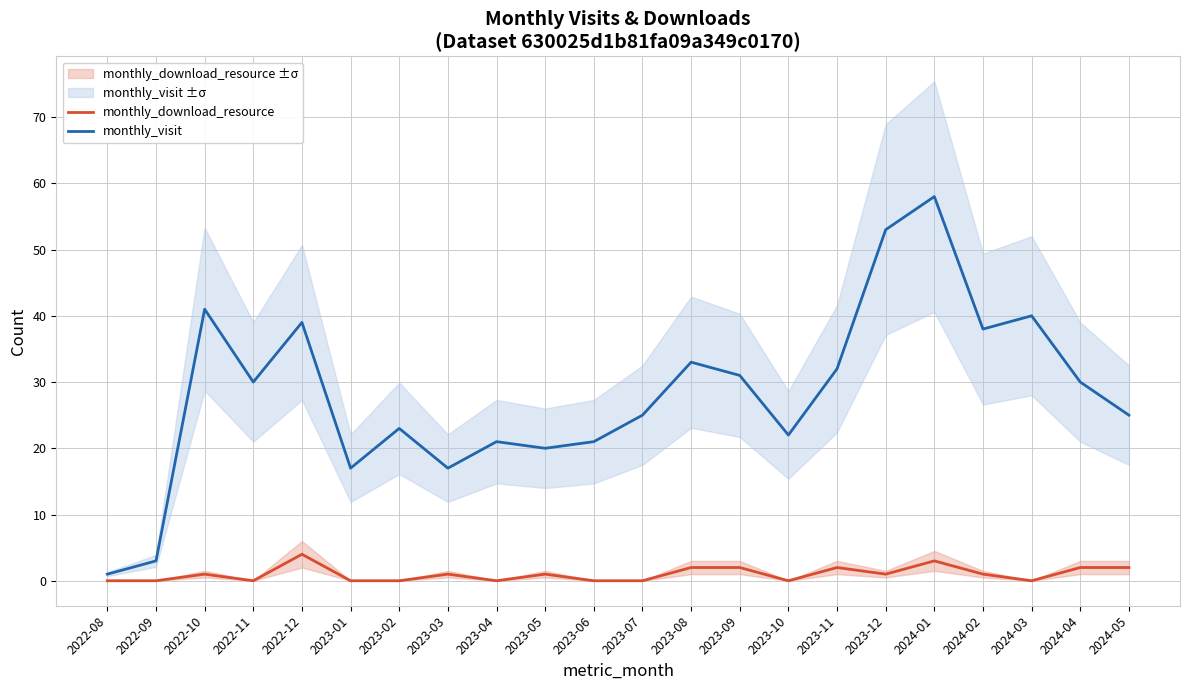

At which category does monthly_download_resource reach its first local valley?

2022-11